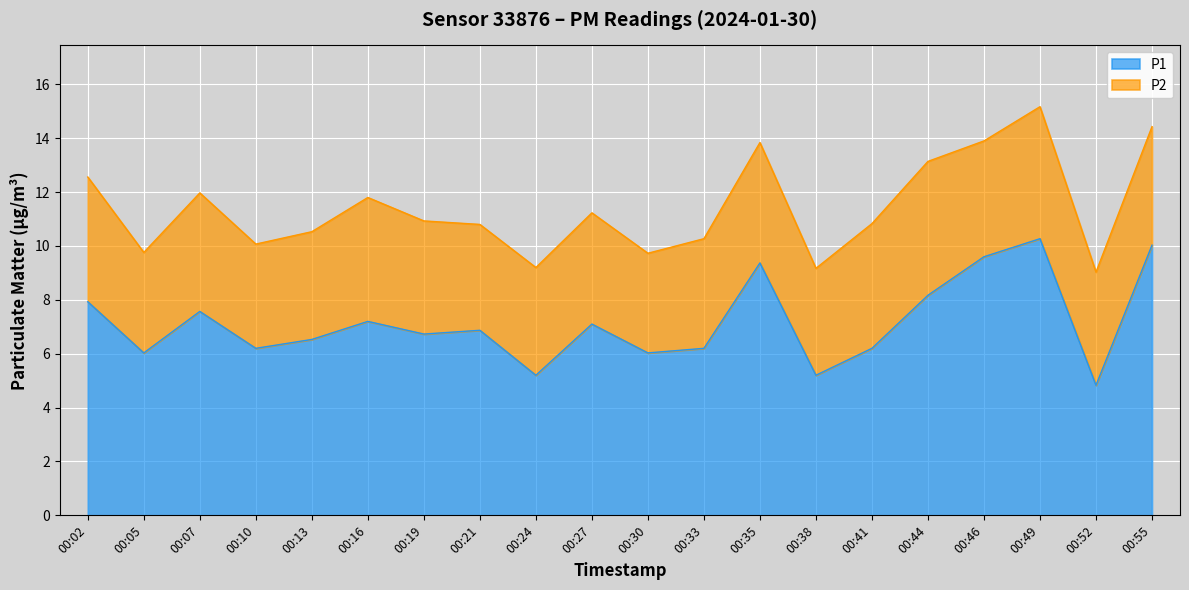

Reading right to left, what are all the values shown in this chart?

10.0	4.8	10.3	9.6	8.2	6.2	5.2	9.4	6.2	6.0	7.1	5.2	6.9	6.7	7.2	6.5	6.2	7.6	6.0	7.9